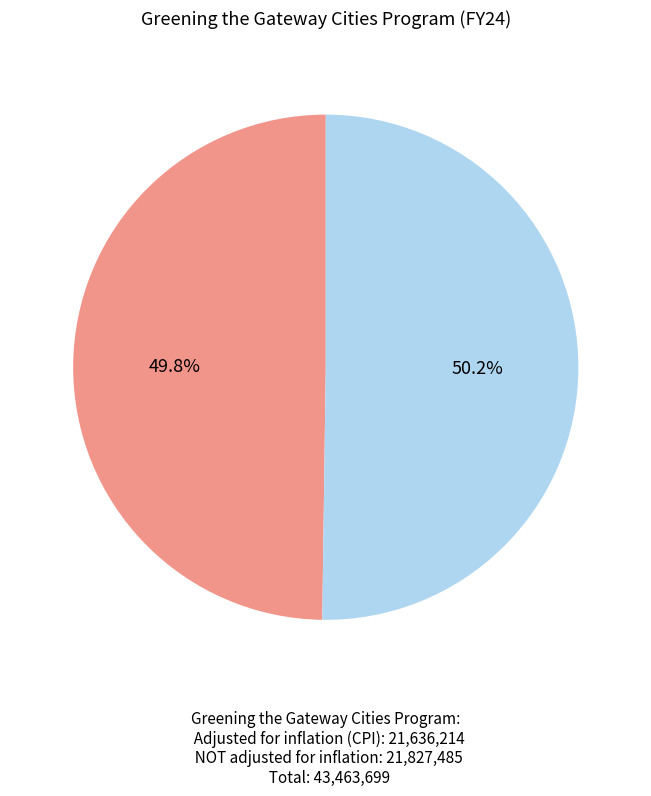

To the nearest percent, what is the average slice percentage?

50%